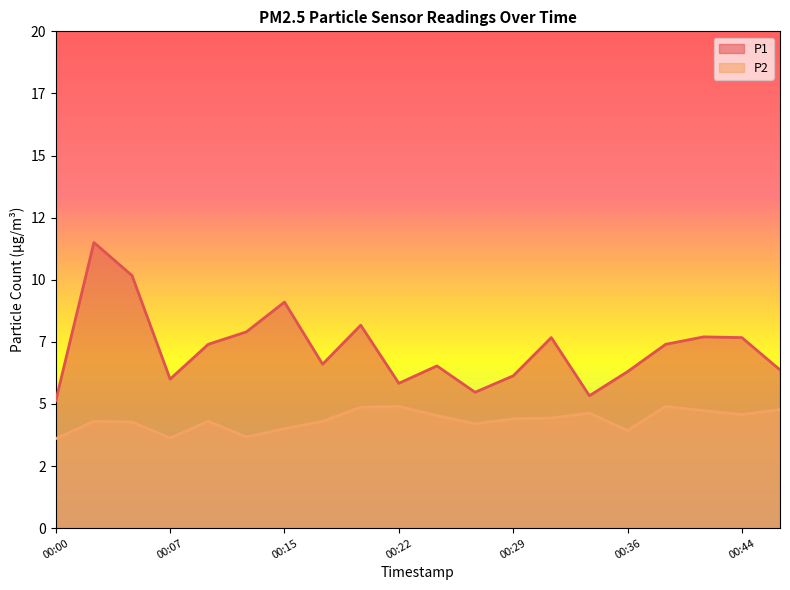

What are all the series names shown in the legend?

P1, P2